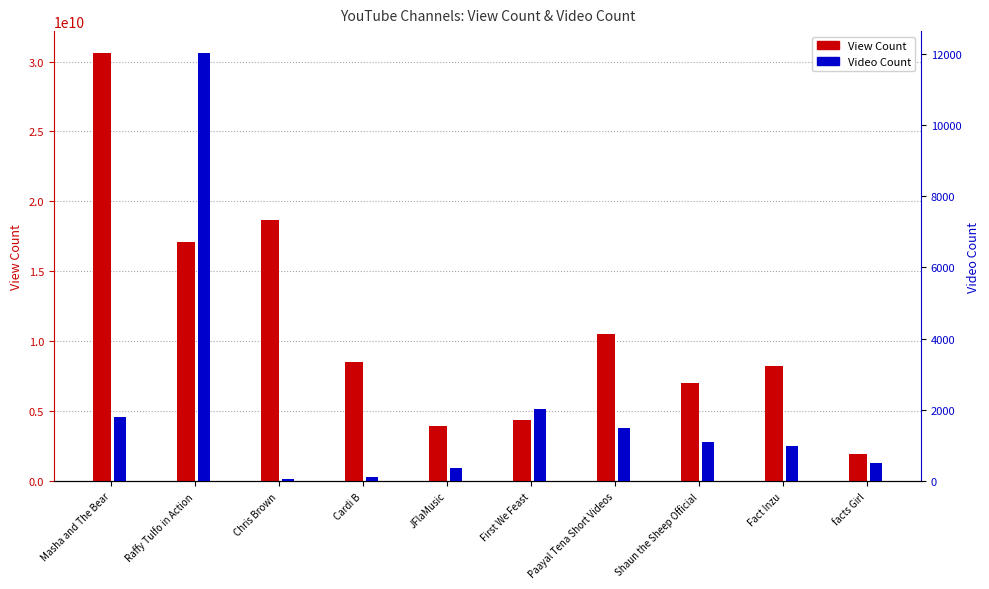

Is the value of View Count at Raffy Tulfo in Action greater than the value of Video Count at Raffy Tulfo in Action?

Yes